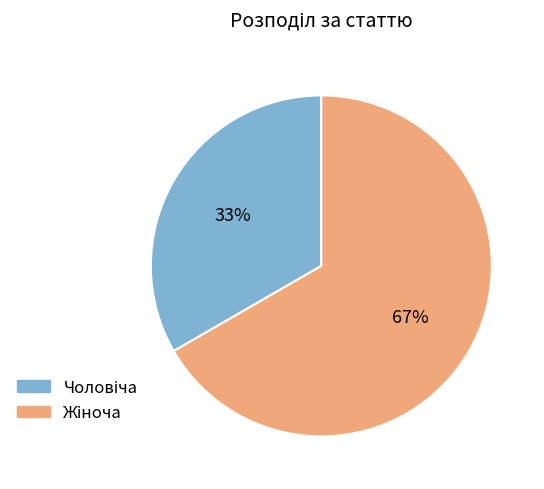

To the nearest percent, what is the average slice percentage?

50%